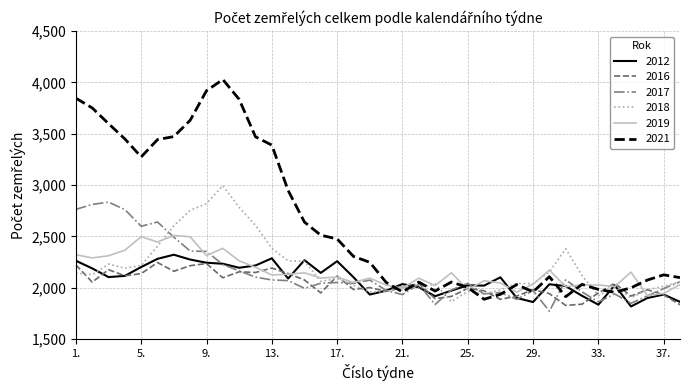

What is the minimum value shown in the chart?

1770